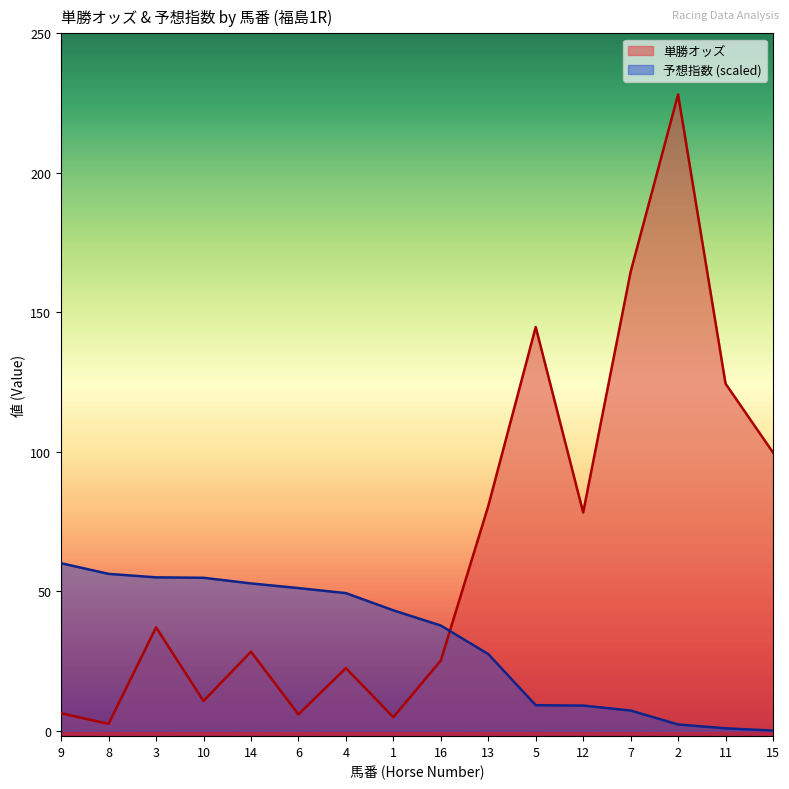

What is the total value across all series at 9?

66.2